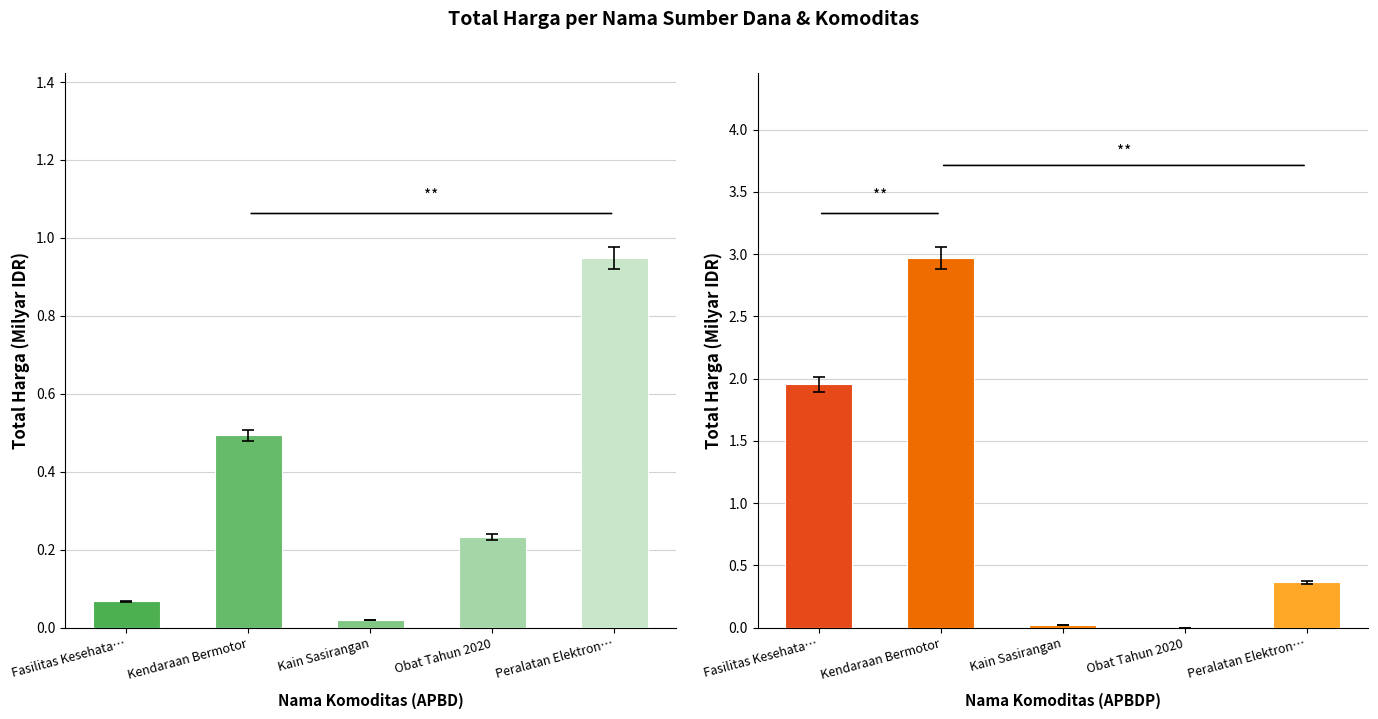

What is the label of the 2nd bar from the left?

Kendaraan Bermotor